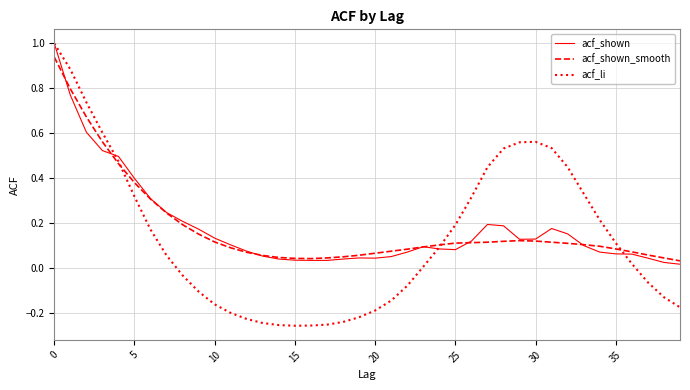

What is the highest value of the acf_shown series?

1.0